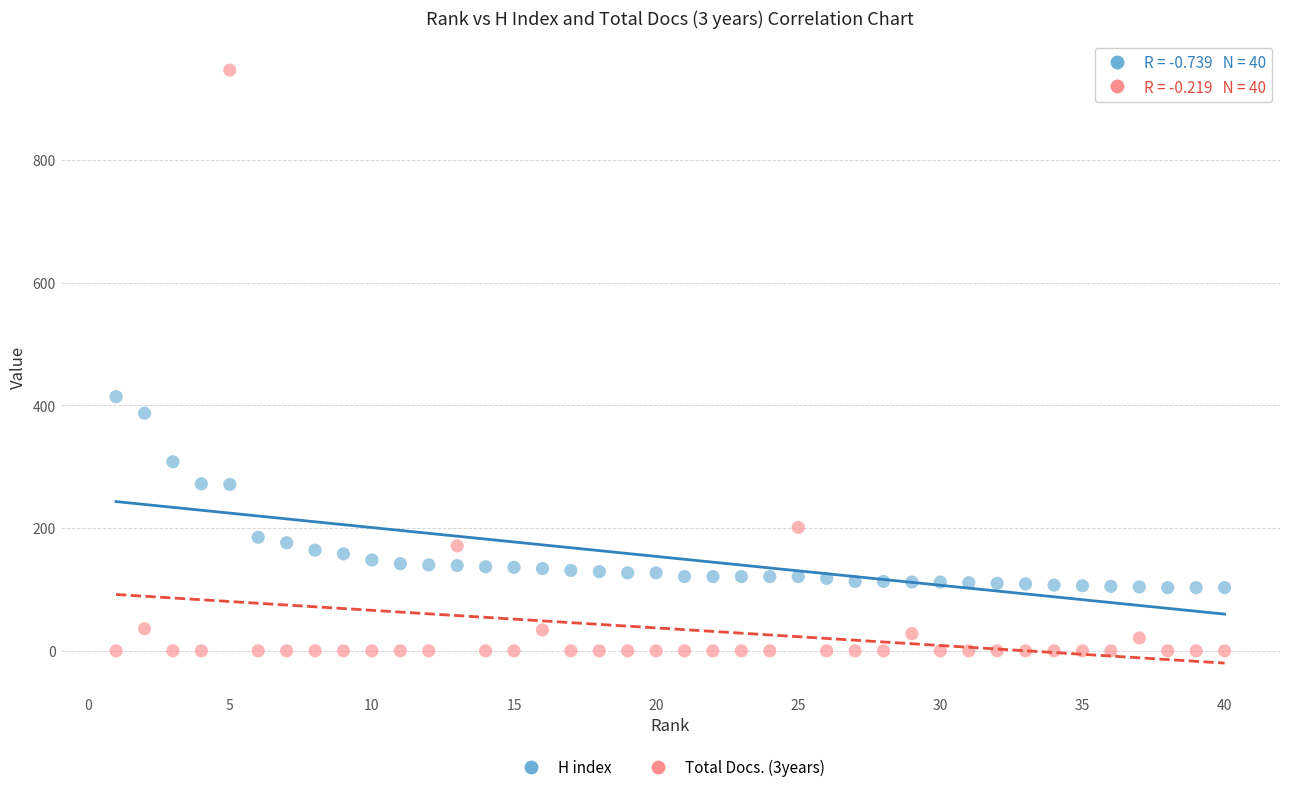

Which series has the largest Y range (max minus min)?

Total Docs. (3years)